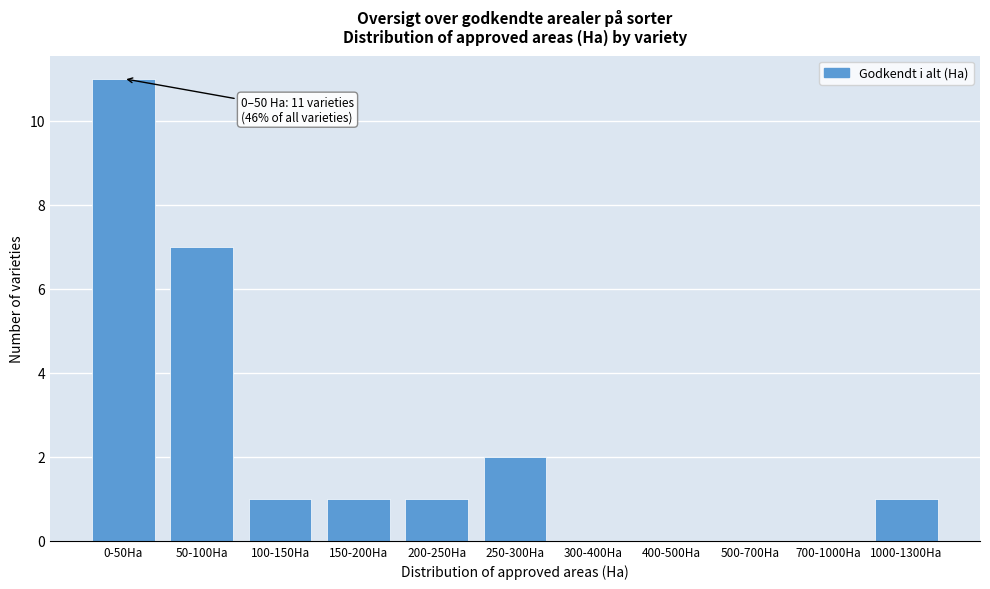

Reading right to left, transcribe all the data shown in this chart.

1000-1300Ha=1	700-1000Ha=0	500-700Ha=0	400-500Ha=0	300-400Ha=0	250-300Ha=2	200-250Ha=1	150-200Ha=1	100-150Ha=1	50-100Ha=7	0-50Ha=11